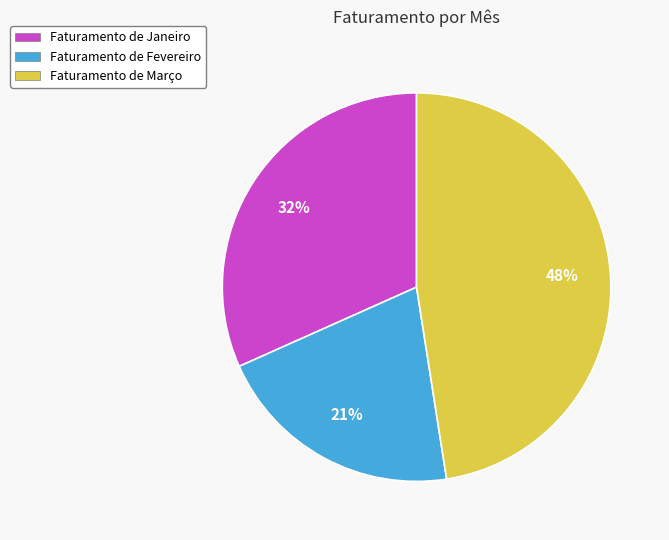

What is the ratio of the value at Faturamento de Fevereiro to the value at Faturamento de Março?

0.4